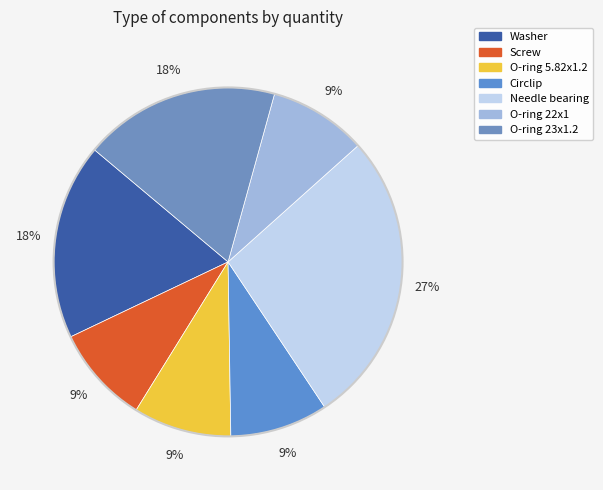

Is the sum of Needle bearing and O-ring 5.82x1.2 greater than half?

No